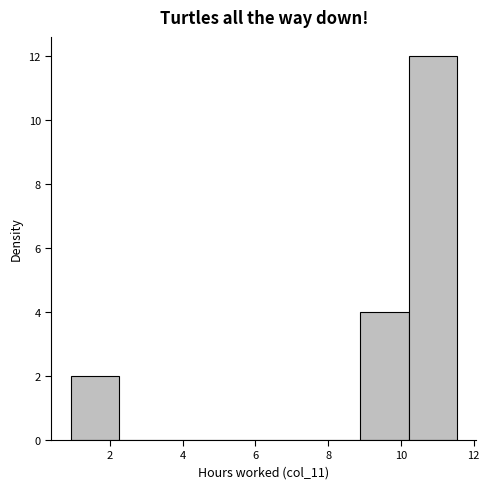

What is the height of the bar covering 8.8 to 10.2 on the x-axis? Neither the bar edges nor the heights are printed on the chart, so give them approximately, as read against the axes.

4